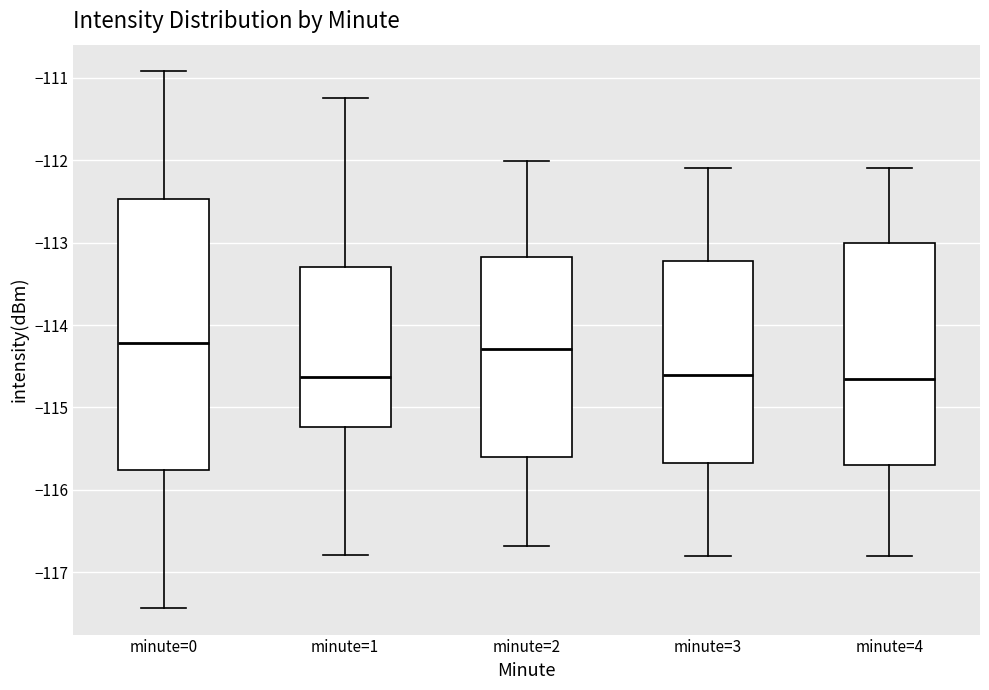

Where does the median line of the box for minute=1 sit on the y-axis? The values are not printed on the chart, so give them approximately, as read against the axis.

-114.6